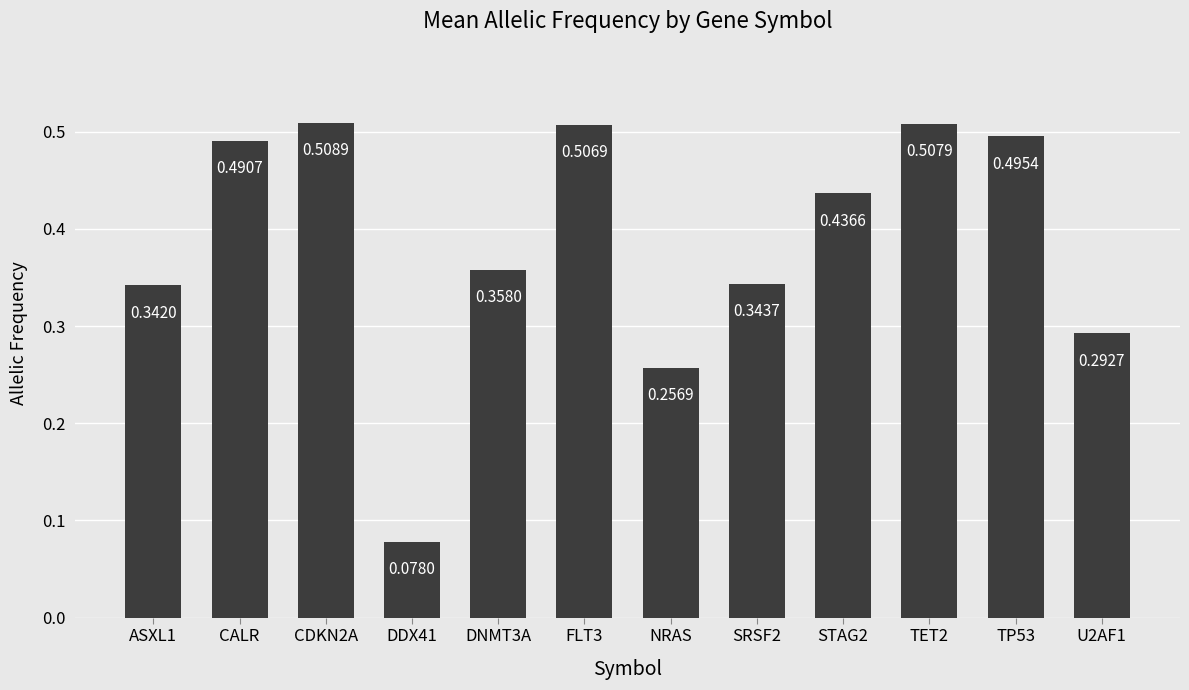

The chart shows a value of 0.3 at TP53. True or false?

False